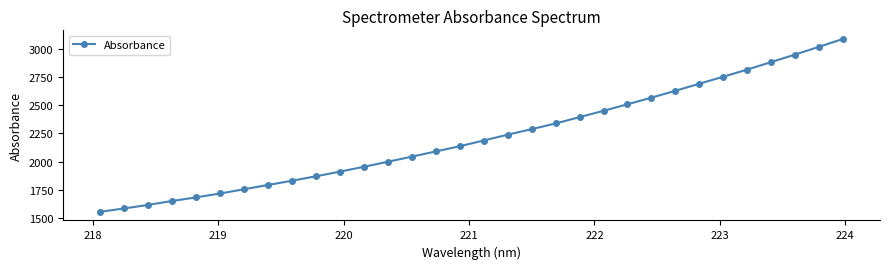

What is the difference between the second highest and minimum values?

1470.2